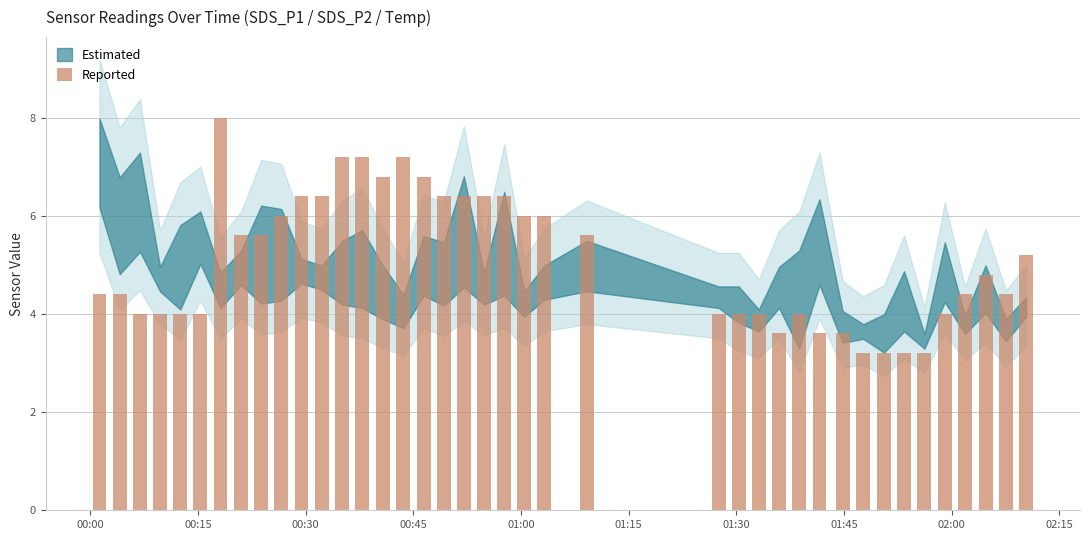

What is the sum of all values?

204.1